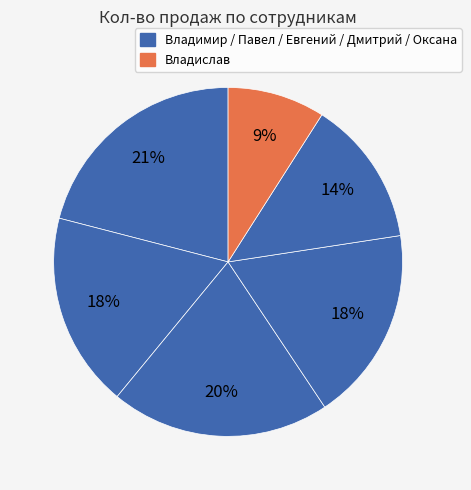

Which slice is the largest?

Владимир